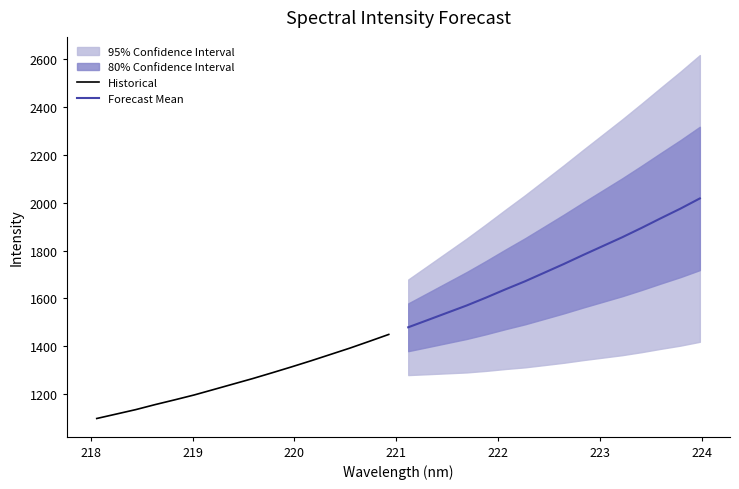

How many series are shown in this chart?

2